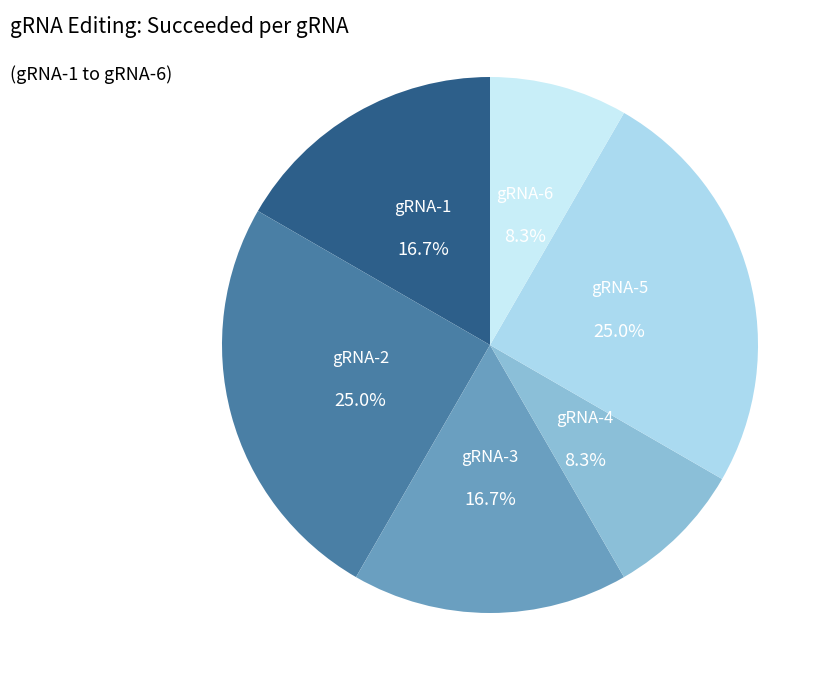

Does gRNA-5 represent more than half of the total?

No